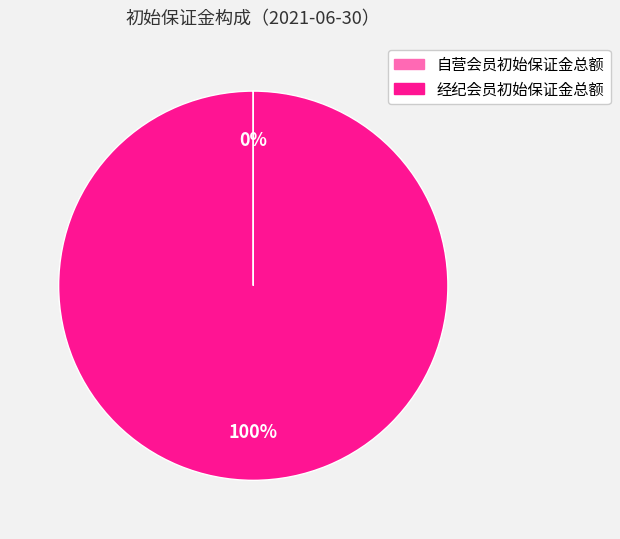

Which slice is the largest?

经纪会员初始保证金总额